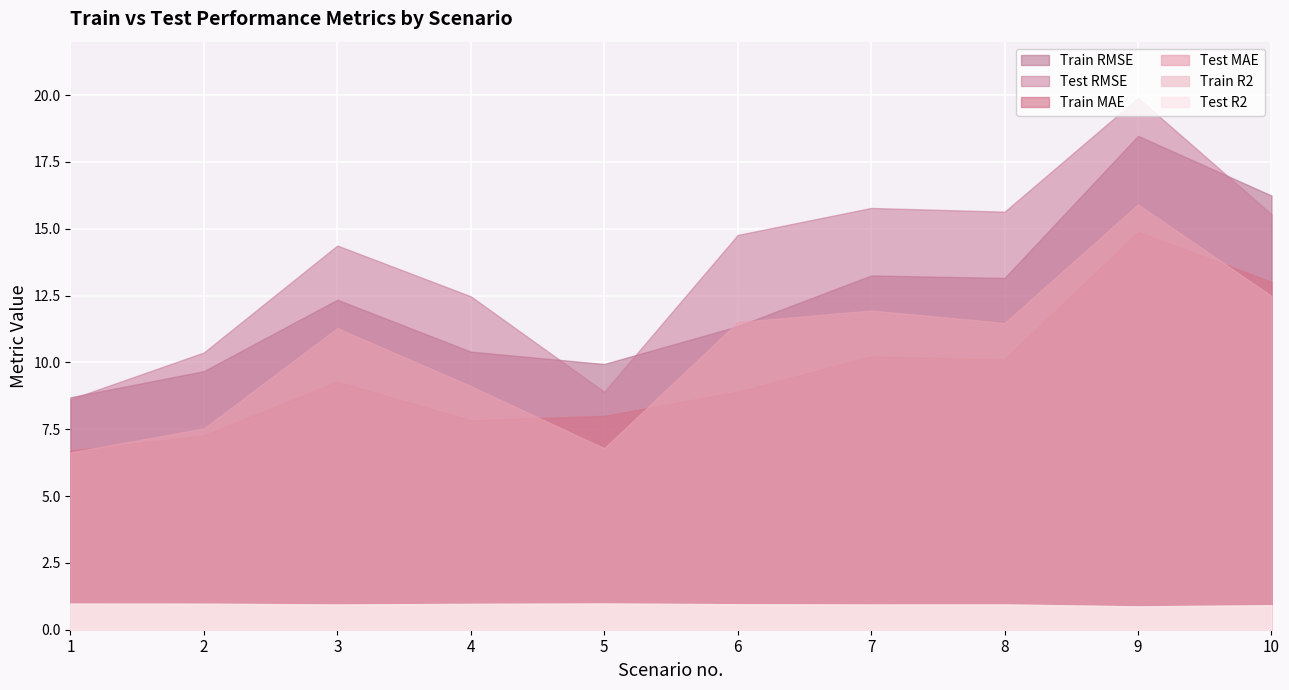

Does the chart display data point markers on the line(s)?

No